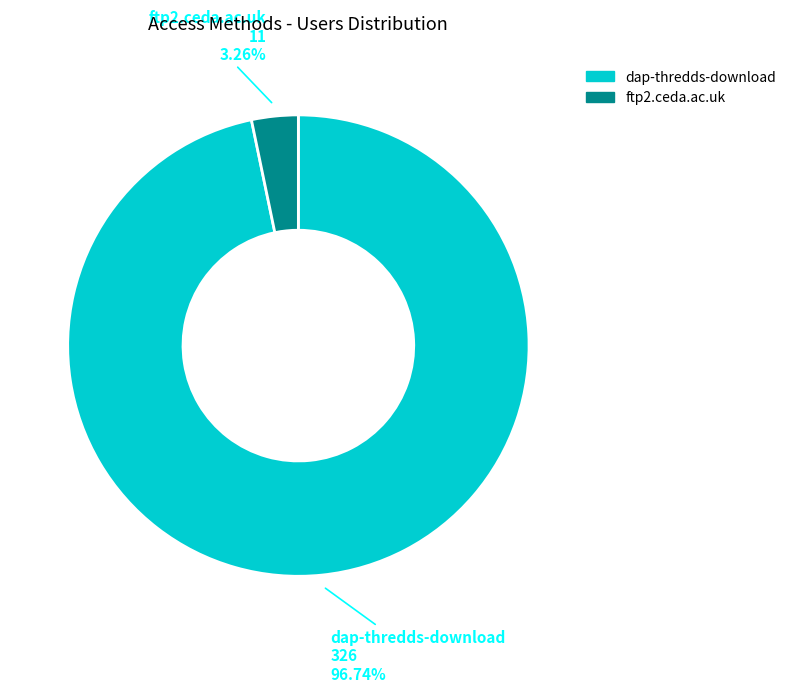

Is the sum of dap-thredds-download and ftp2.ceda.ac.uk greater than half?

Yes